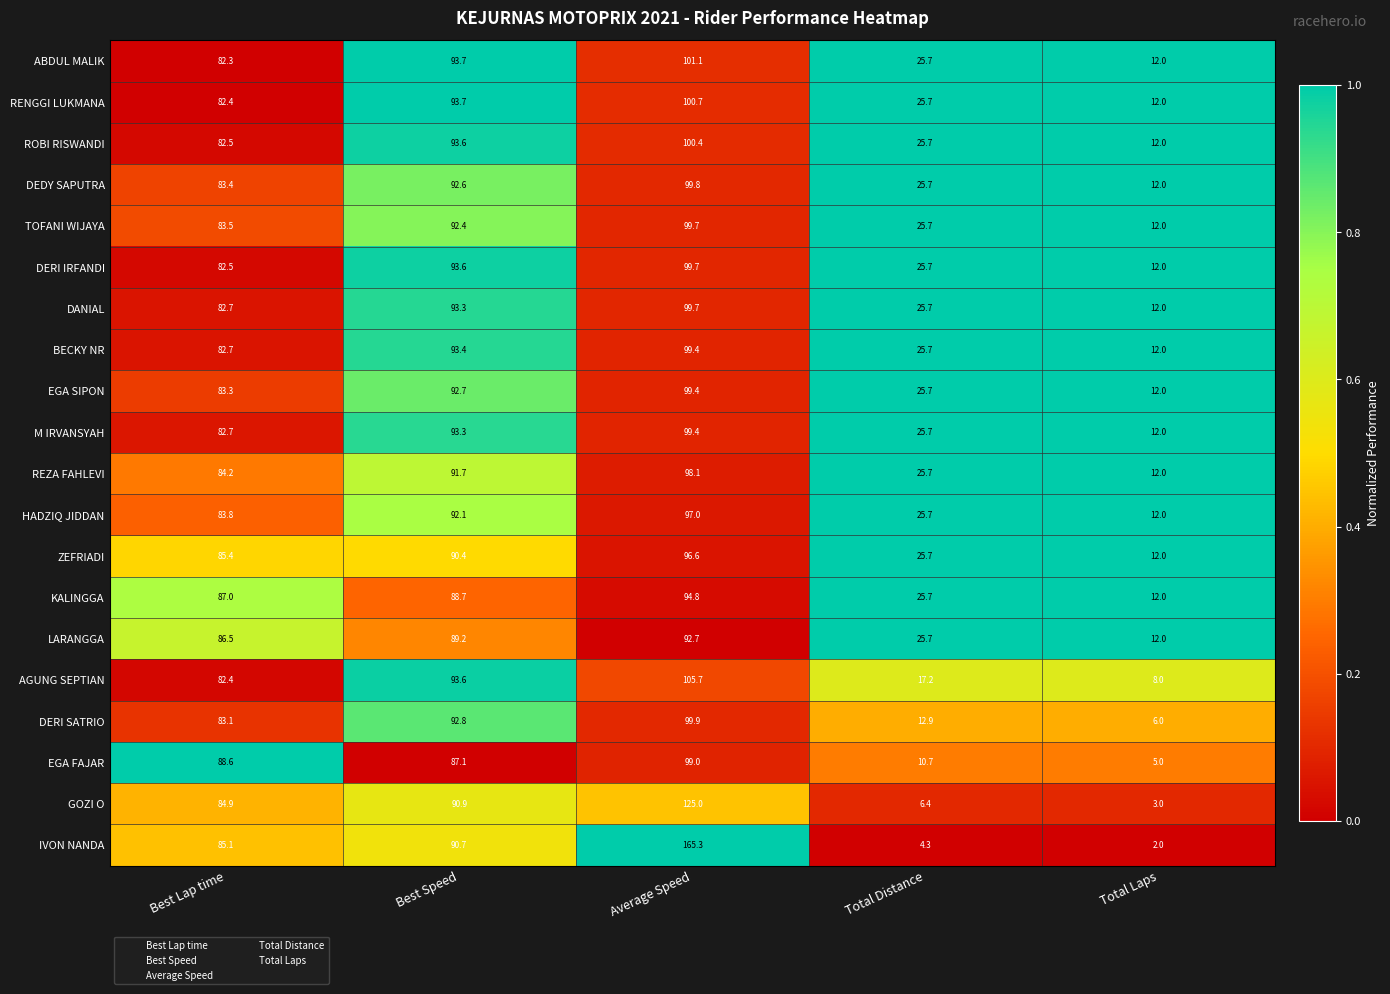

Where is REZA FAHLEVI nearest to the value 55?

Best Lap time